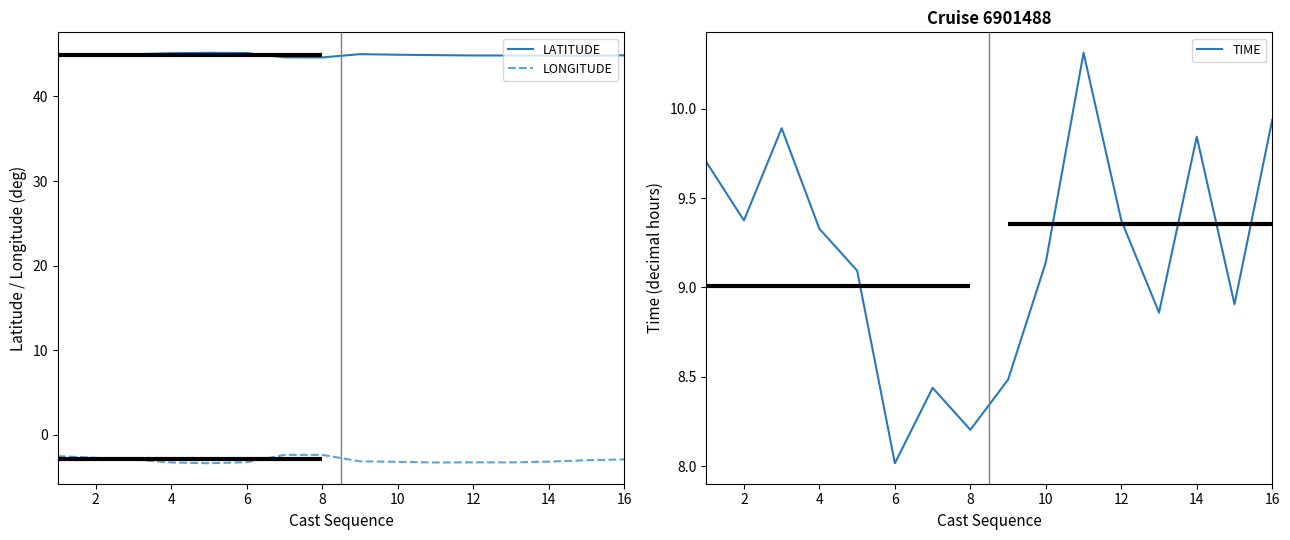

What is the approximate value of LATITUDE at 10?

44.9